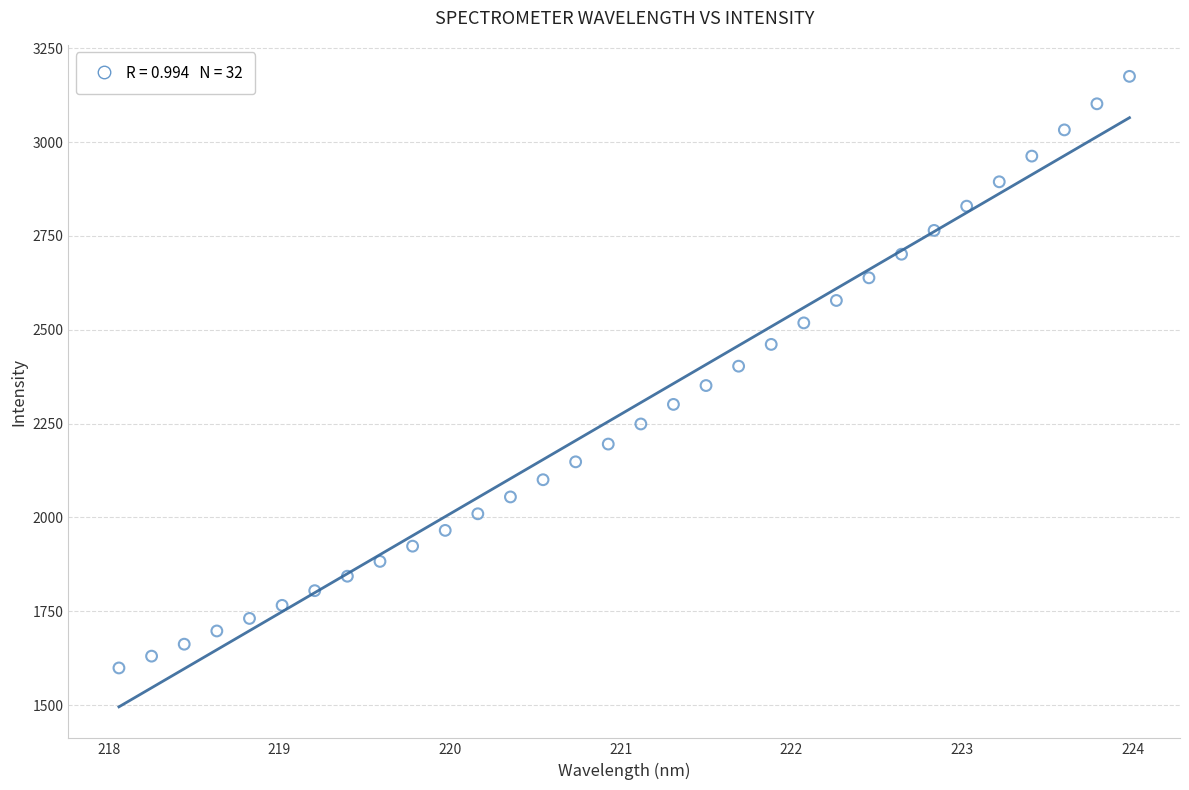

What is the range of Y values (max minus min)?

1575.8